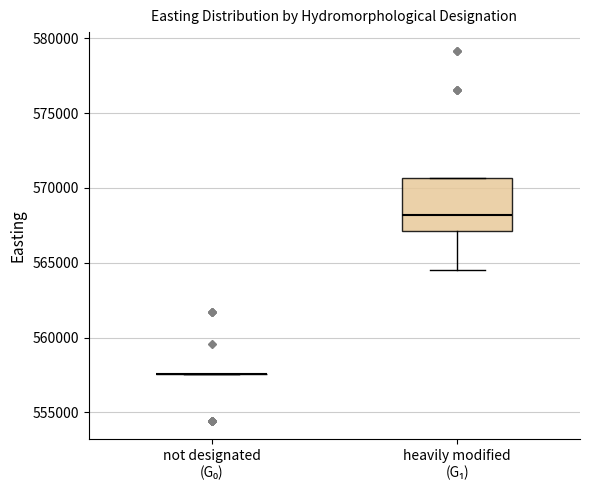

Reading left to right, transcribe this box plot: for each box, give where its median line is, the range the box spans, and where its two whiskers end, as read against the y-axis. The values are not printed on the chart, so give them approximately, as read against the axis.

not designated (G₀): box collapsed to a line at 557500, whiskers 557500 to 557500
heavily modified (G₁): median 568000, box 567000 to 570500, whiskers 564500 to 570500